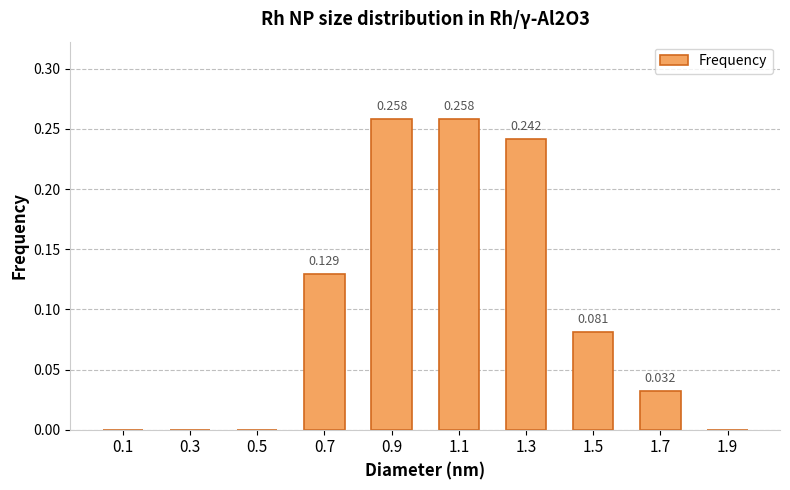

Which category has the highest value across all series?

0.9